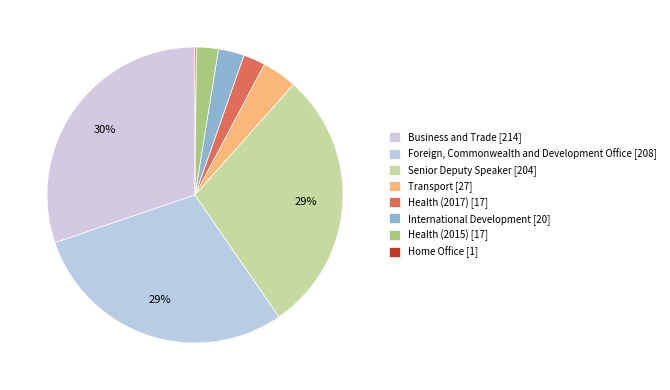

Is the sum of Senior Deputy Speaker and Health (2017) greater than half?

No